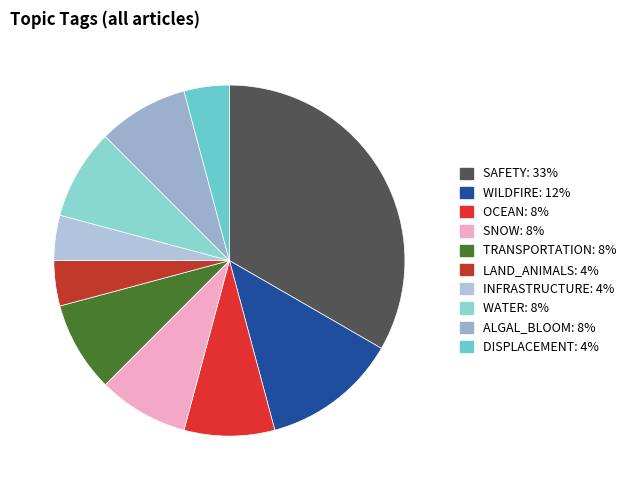

What percentage is NOT represented by WILDFIRE?

87.5%